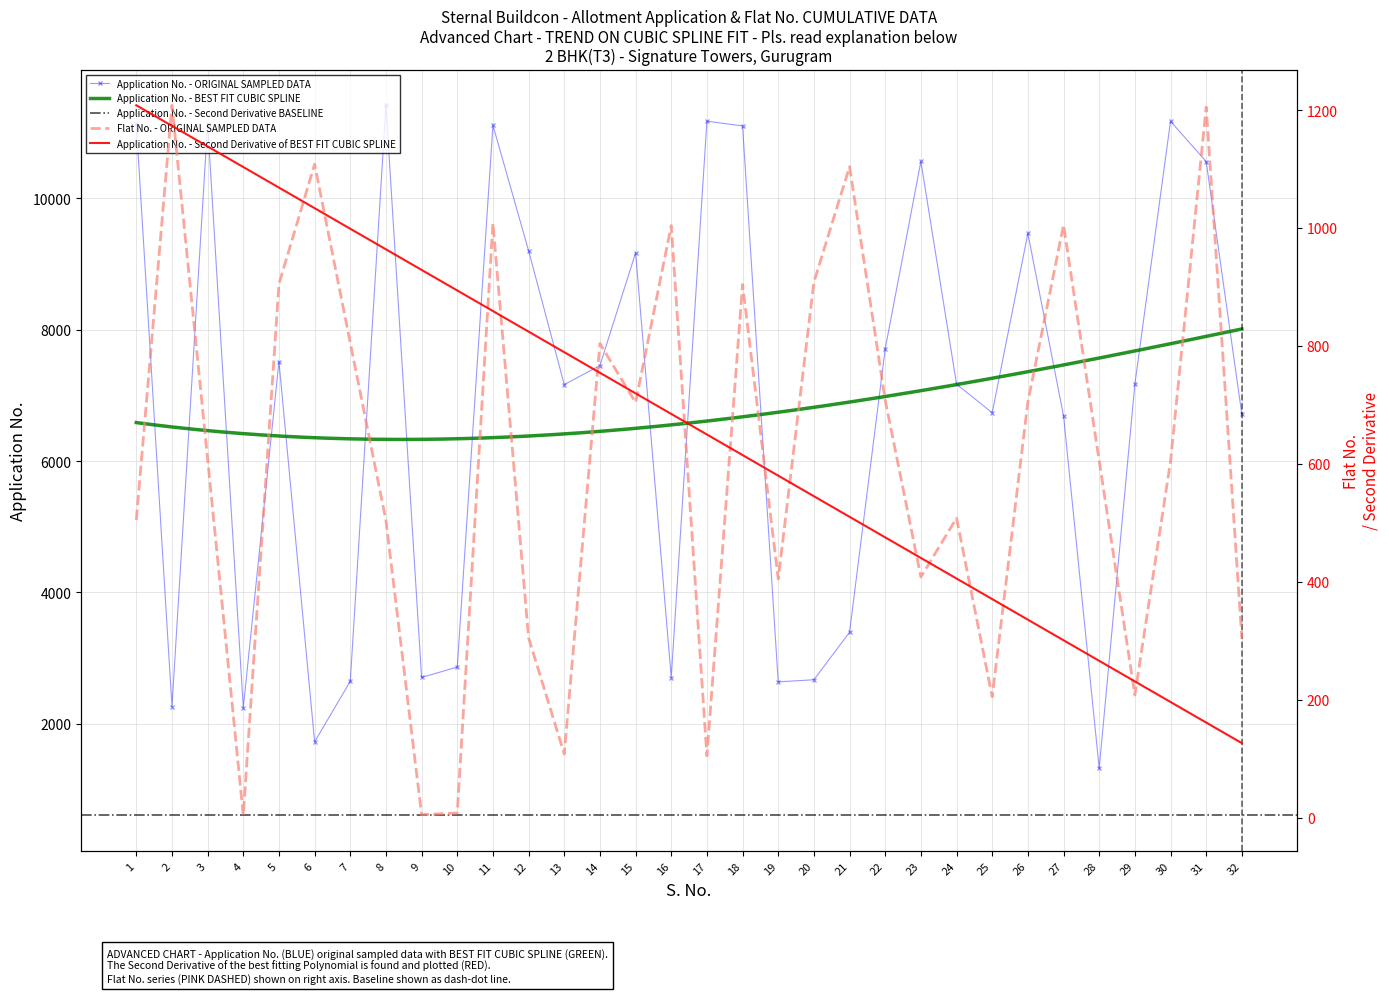

The value of Flat No. at 5 is 905. True or false?

True